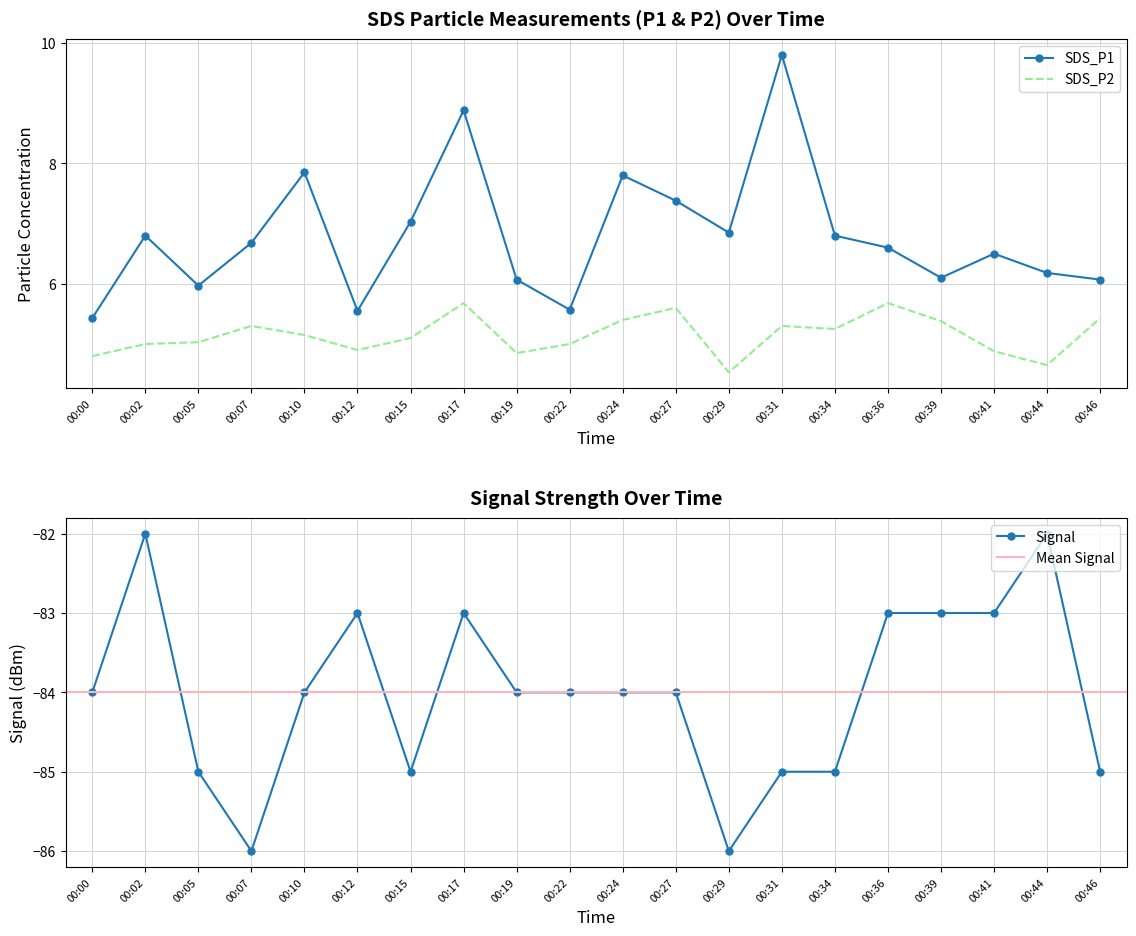

Which series has the largest total across all categories?

SDS_P1